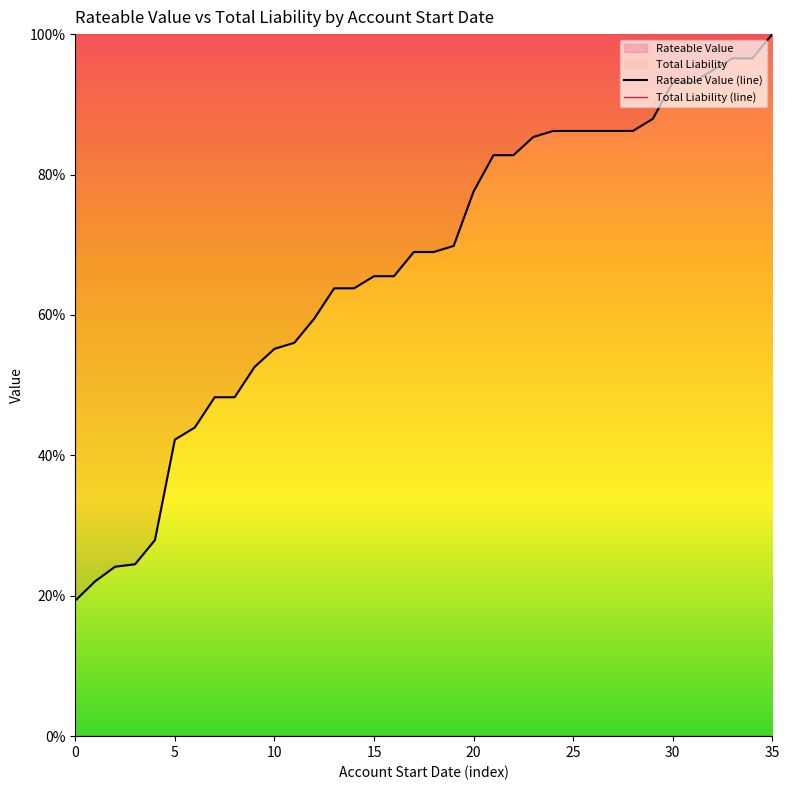

Which series changed the most between 22 and 32?

Rateable Value (line)